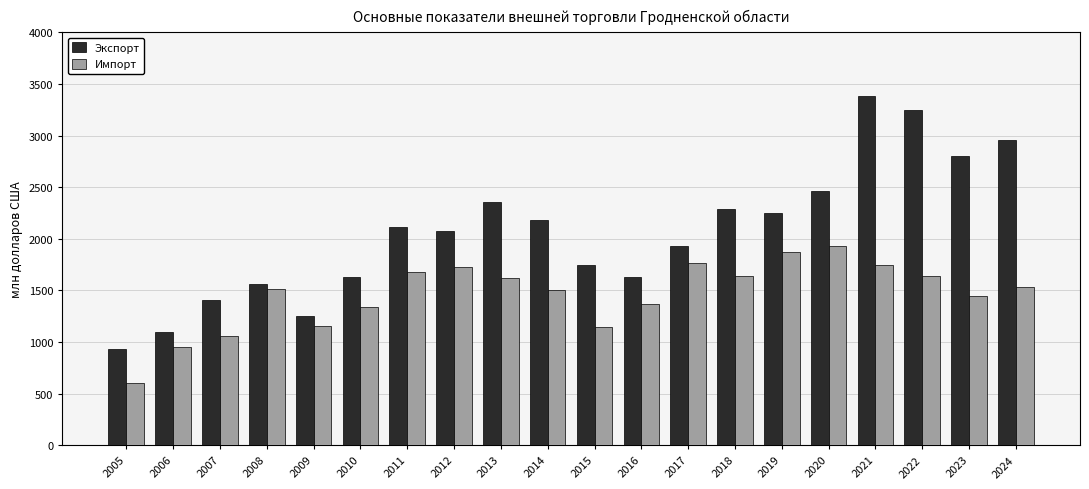

At which category is the sum across all series the highest?

2021